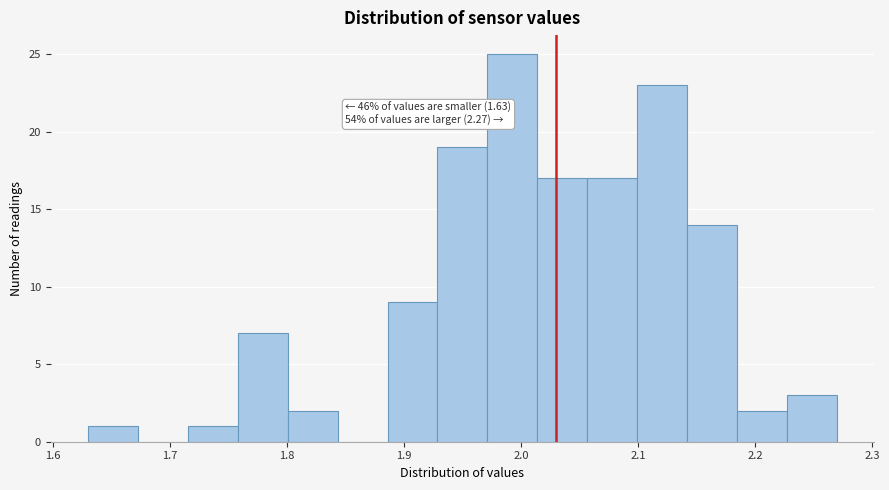

Over which range of the x-axis is the bar tallest?

1.97 to 2.01